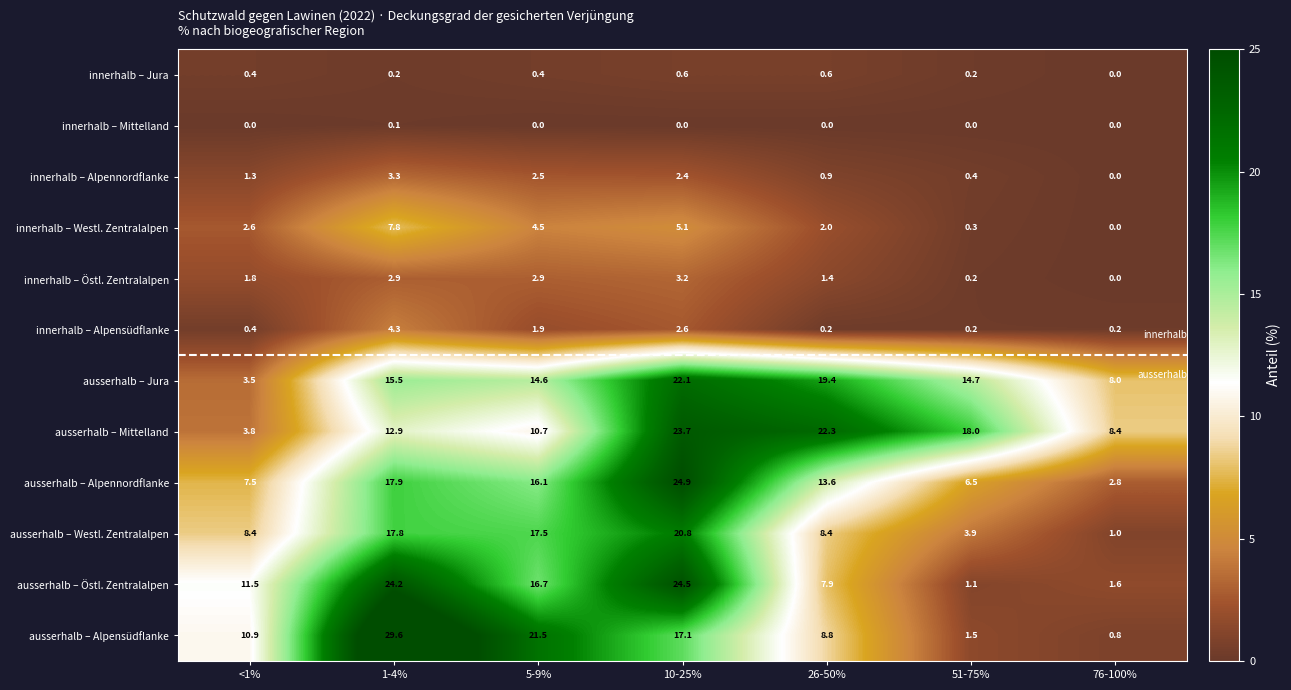

Count the number of categories in the chart.

7